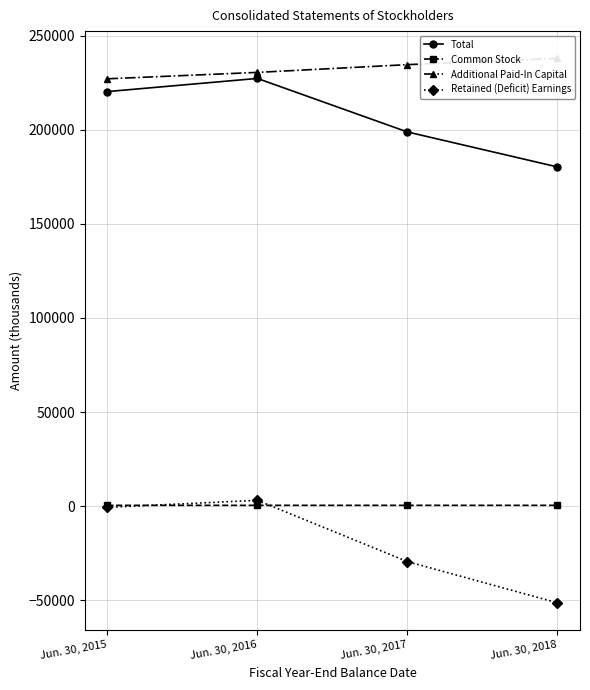

How many lines are shown in the chart?

4